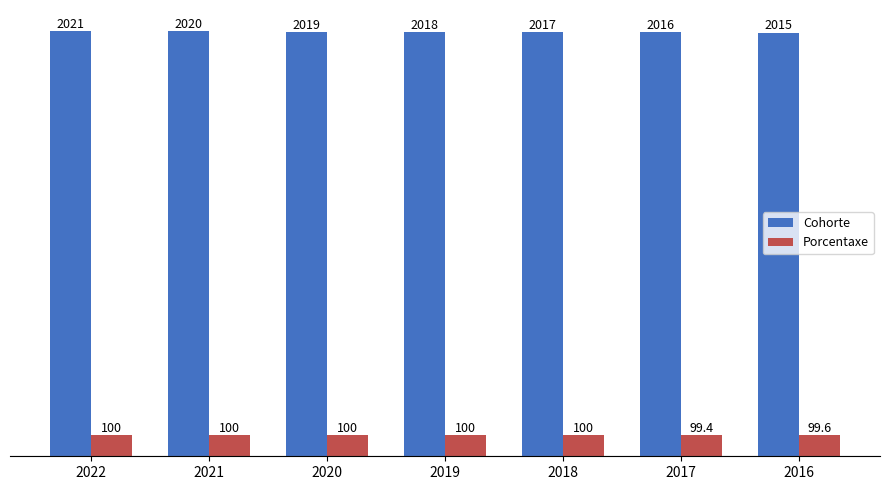

List the labels in order of Cohorte value, largest first.

2022, 2021, 2020, 2019, 2018, 2017, 2016